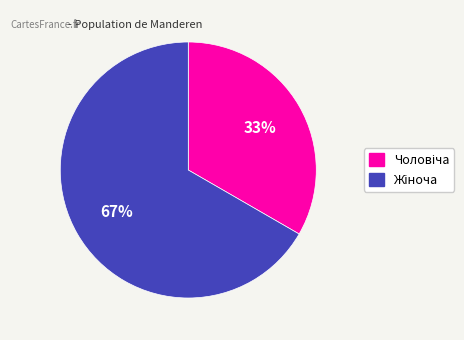

How many slices are in this pie chart?

2